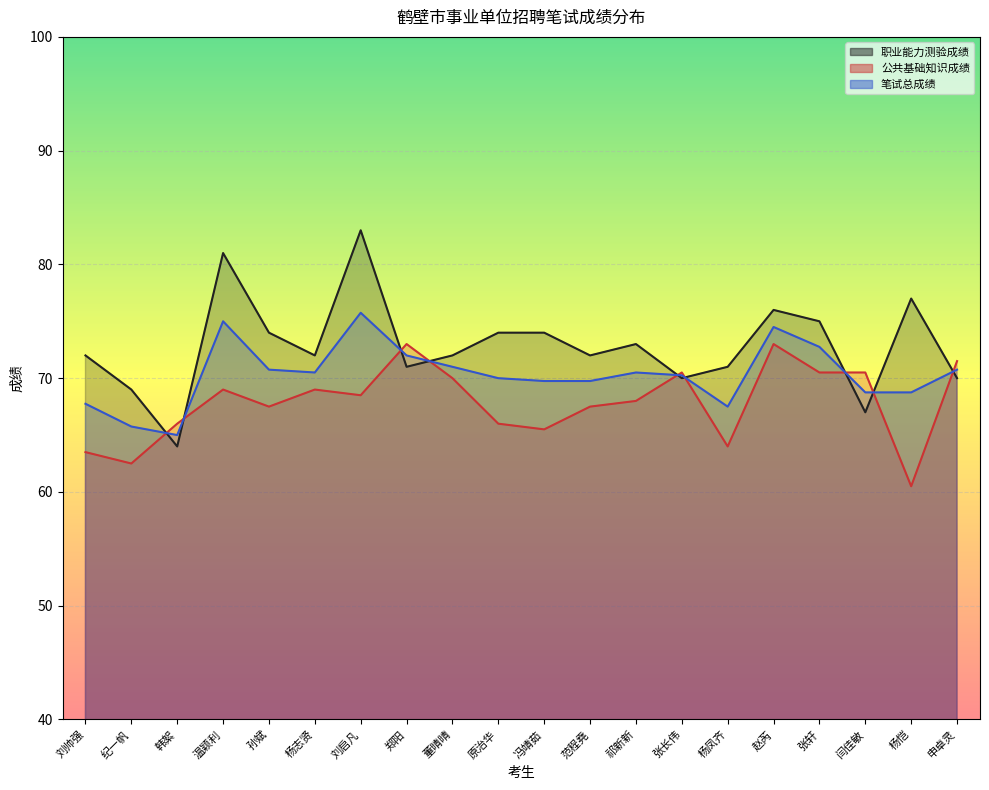

What is the maximum value for 笔试总成绩?

75.8